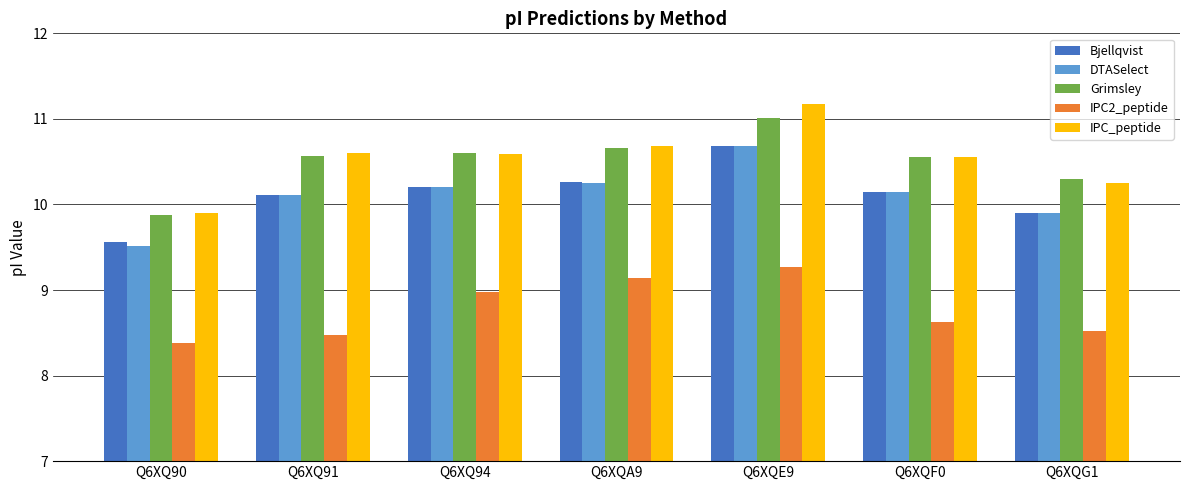

True or false: Grimsley has a value of 3.7 at Q6XQ91.

False